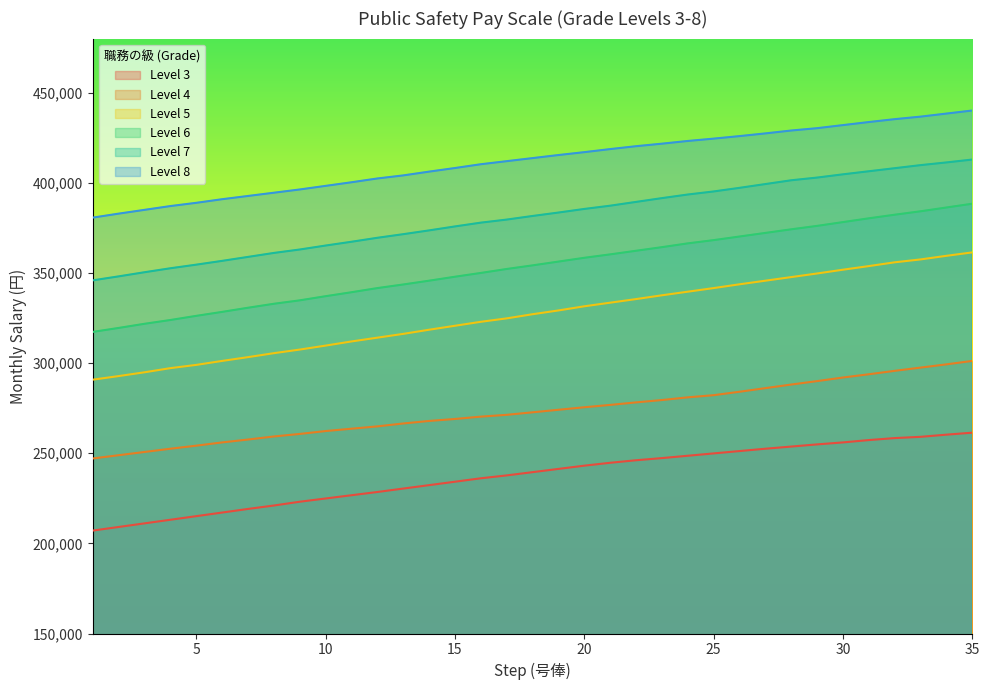

True or false: Level 7 and Level 5 intersect in this chart.

False